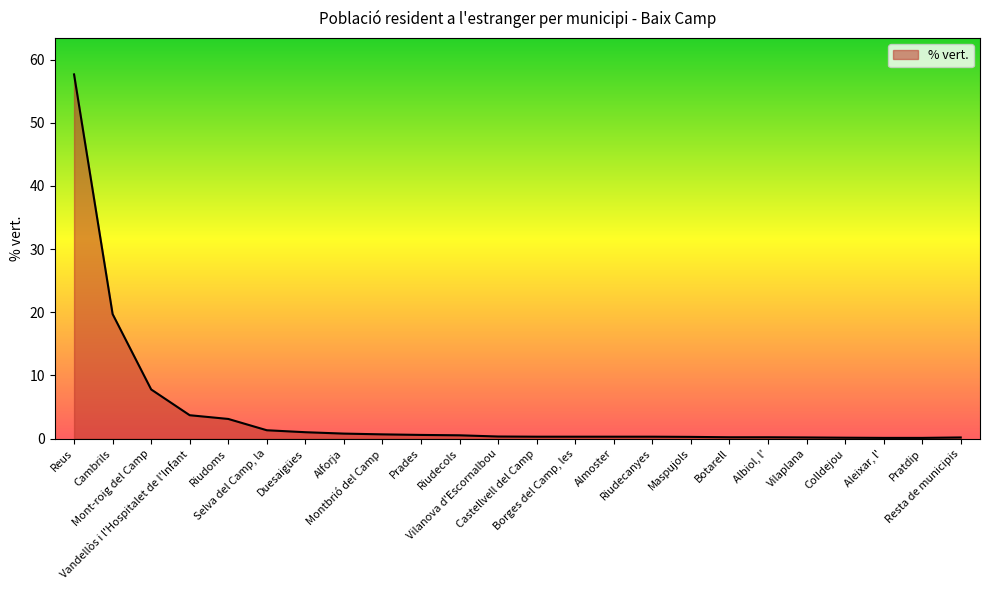

How many series are shown in this chart?

1